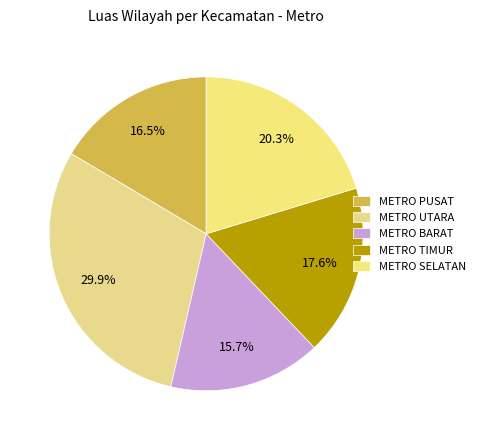

Is there any slice that represents more than half of the pie?

No